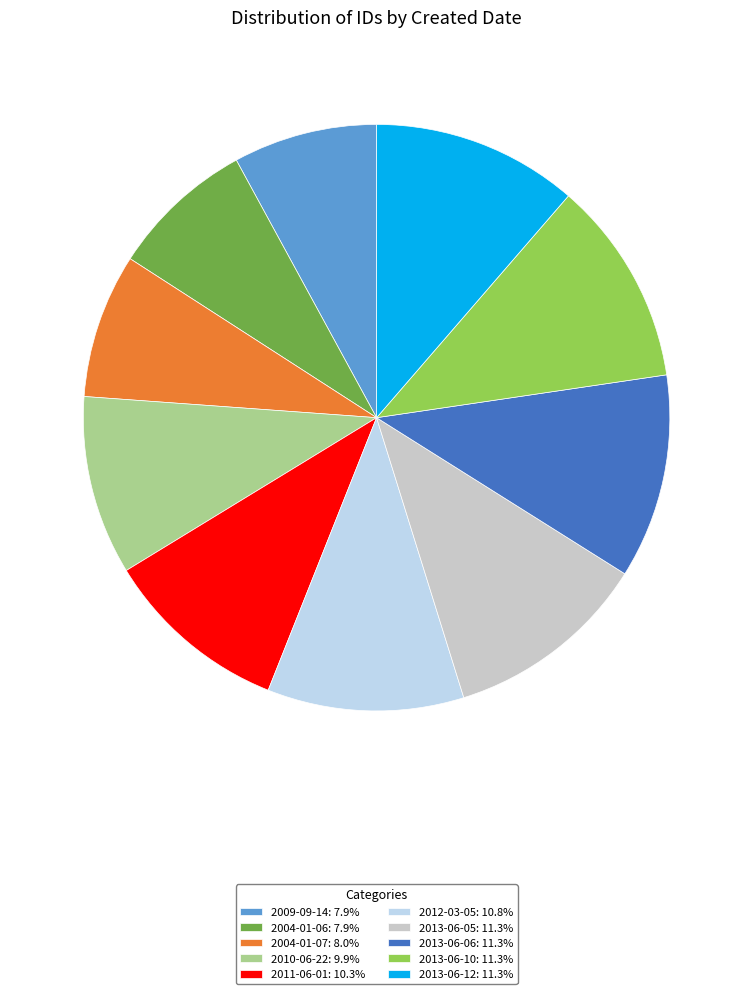

What is the ratio of the value at 2009-09-14: 7.9% to the value at 2004-01-07: 8.0%?

1.0